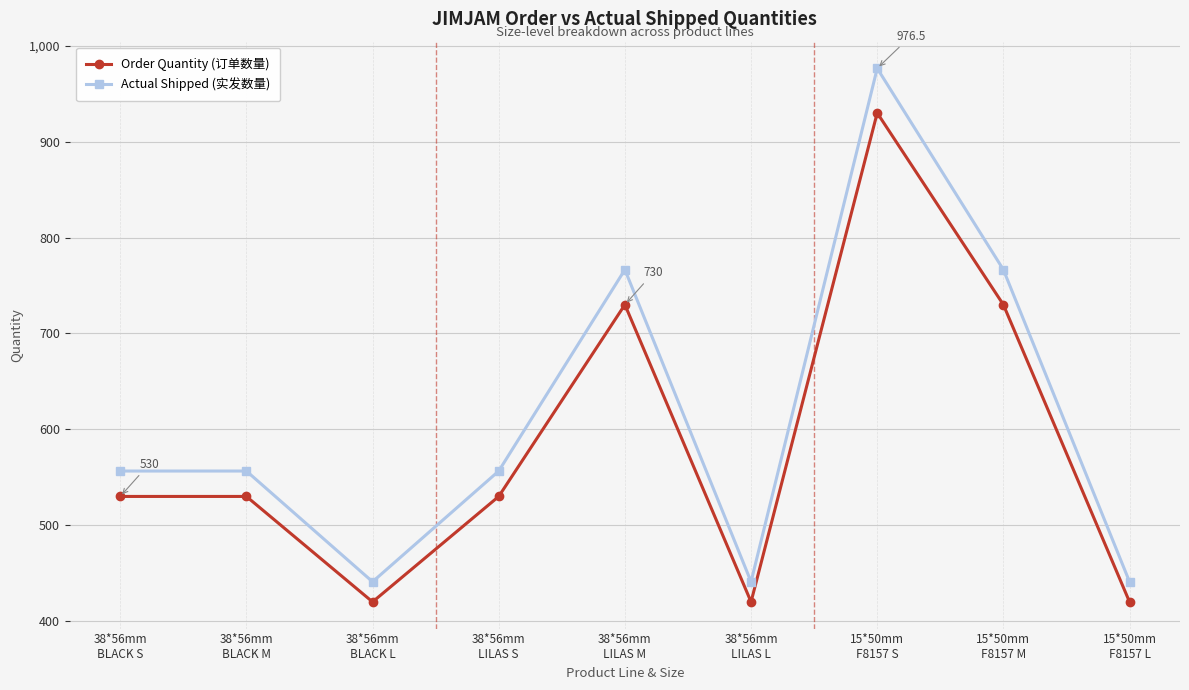

True or false: Actual Shipped (实发数量) and Order Quantity (订单数量) cross at least once.

False